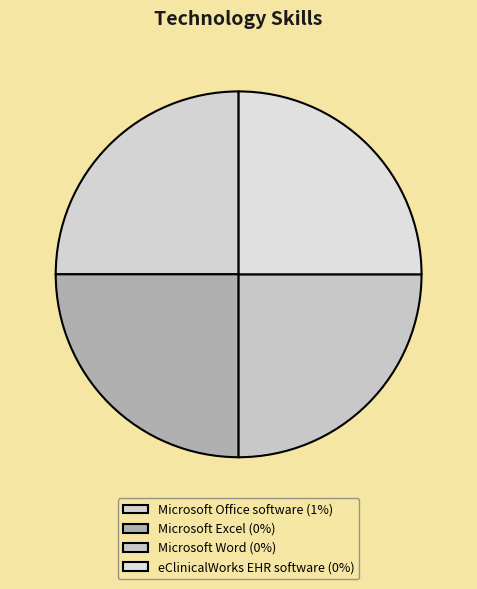

Which slice is the largest?

Microsoft Office software